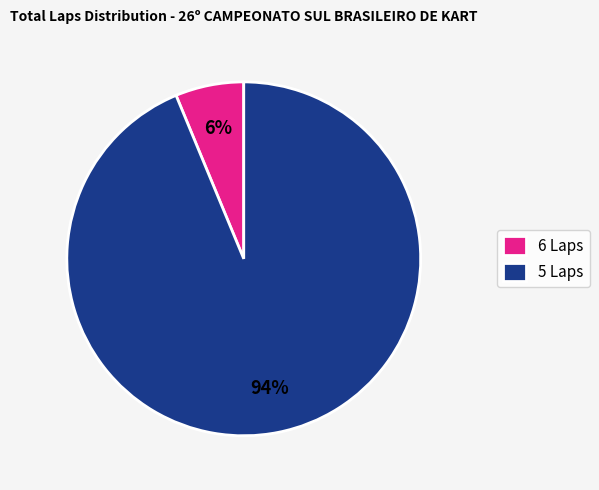

Which category has the biggest portion of the pie?

5 Laps